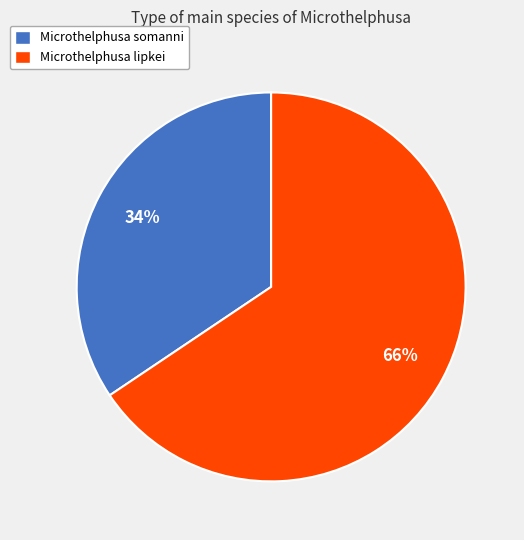

Rank the categories by value from lowest to highest.

Microthelphusa somanni, Microthelphusa lipkei